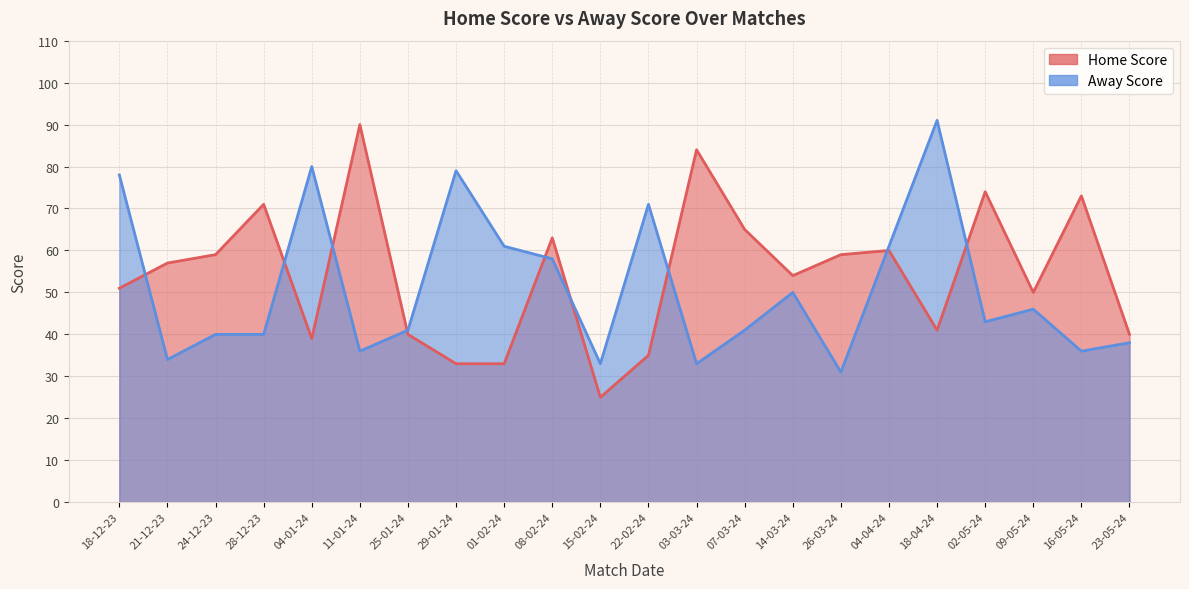

What position from the left is 16-05-24?

21